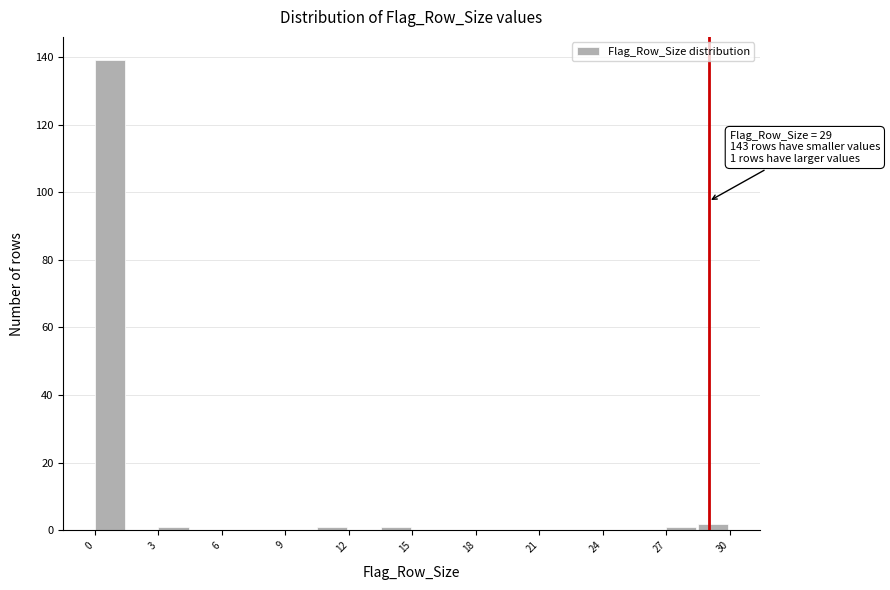

Read against the x-axis, roughly where is the centre of the tallest bar?

0.5